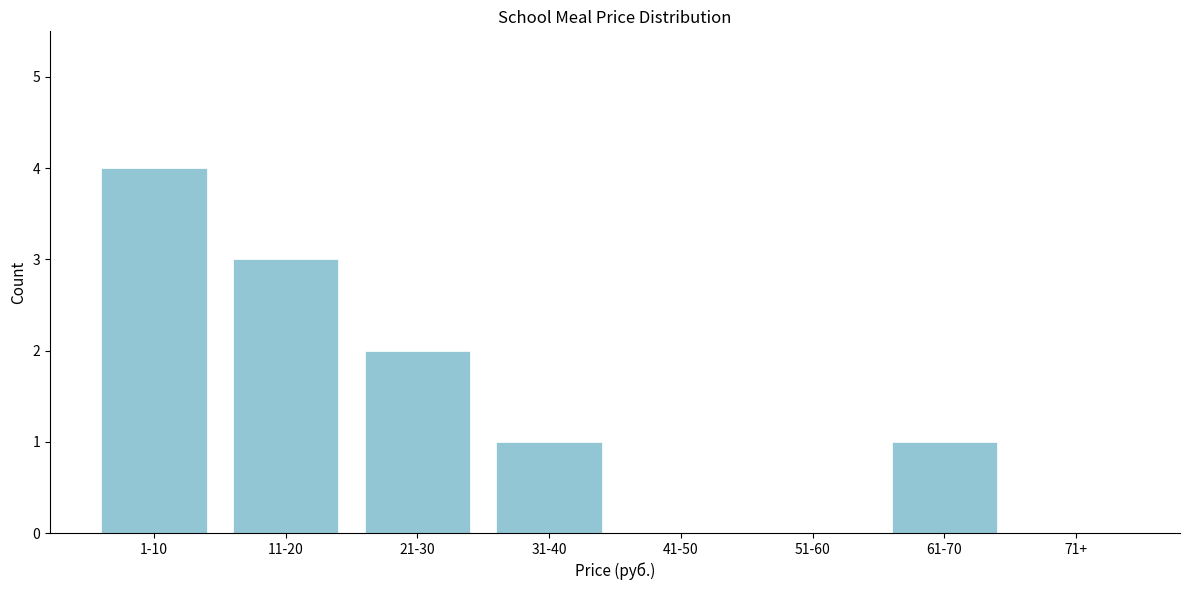

Reading left to right, what are all the values shown in this chart?

1-10=4	11-20=3	21-30=2	31-40=1	41-50=0	51-60=0	61-70=1	71+=0